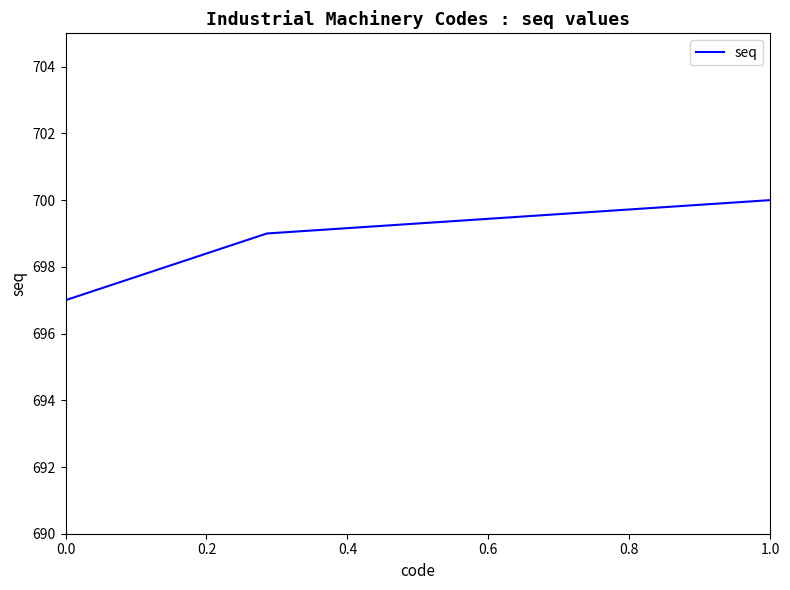

What is the difference between the maximum and minimum values?

3